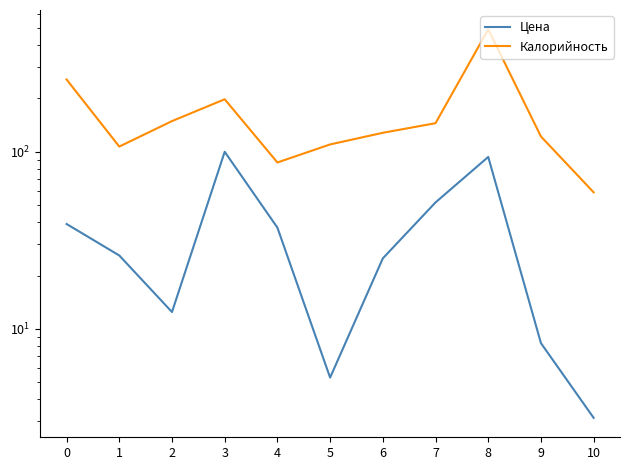

What is the total value across all series at 0?

295.1